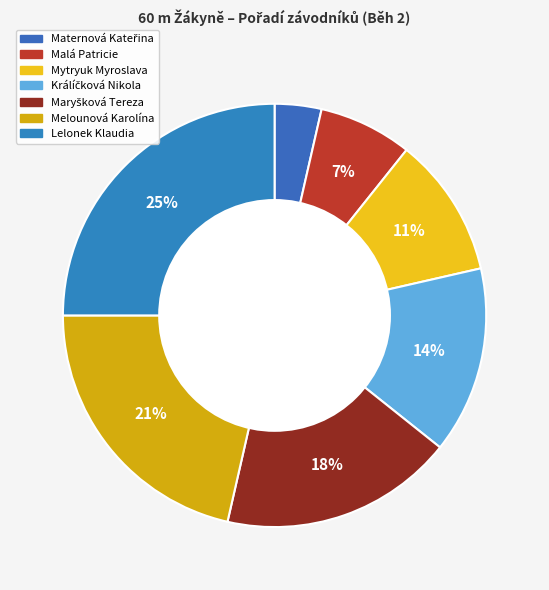

Rank the categories by value from lowest to highest.

Maternová Kateřina, Malá Patricie, Mytryuk Myroslava, Králíčková Nikola, Maryšková Tereza, Melounová Karolína, Lelonek Klaudia